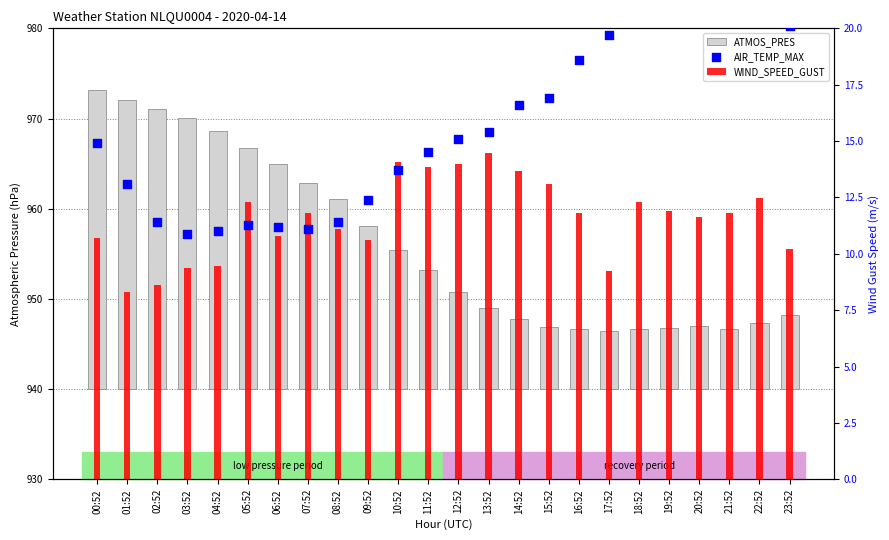

Which series reaches the minimum Y coordinate?

ATMOS_PRES